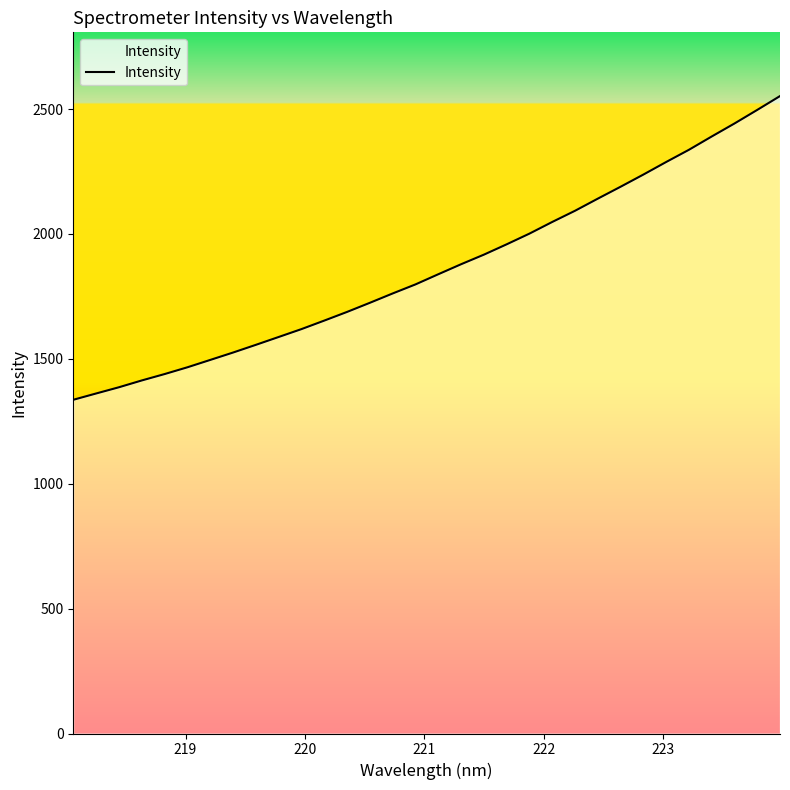

What is the smallest value displayed?

1336.2